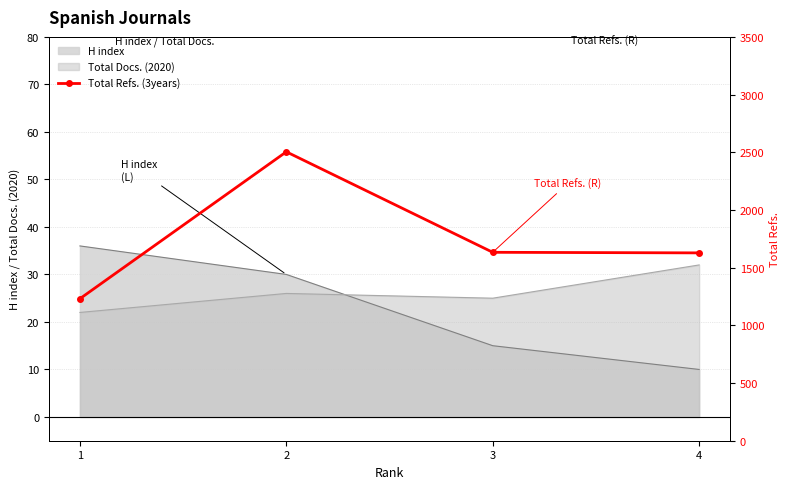

True or false: the data shows 2586 at 4.

False